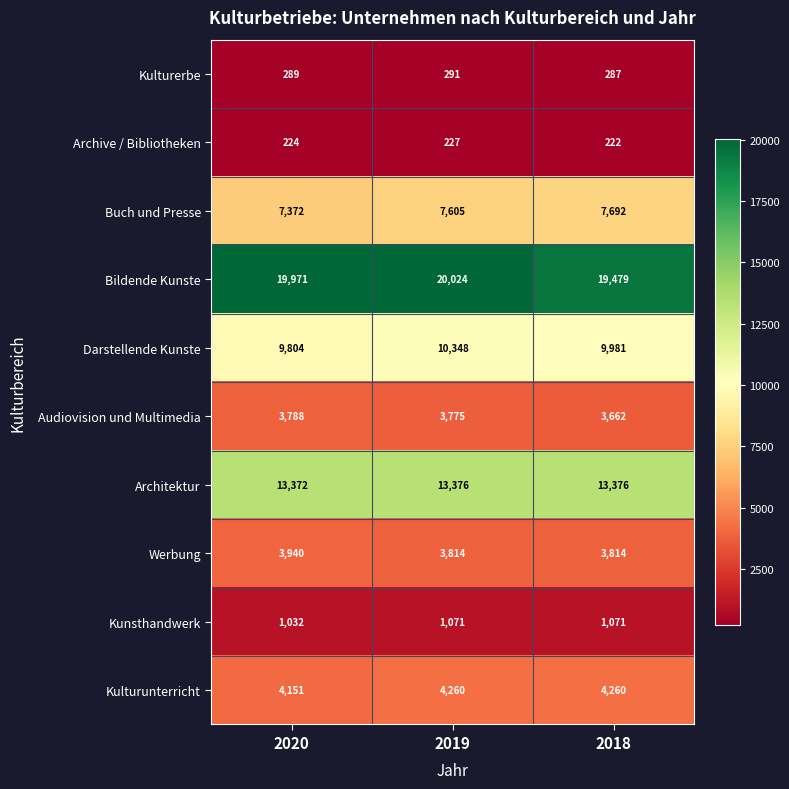

Reading left to right, list all the values displayed in this chart.

Kulturerbe: 2020=289	2019=291	2018=287
Archive / Bibliotheken: 2020=224	2019=227	2018=222
Buch und Presse: 2020=7372	2019=7605	2018=7692
Bildende Kunste: 2020=19971	2019=20024	2018=19479
Darstellende Kunste: 2020=9804	2019=10348	2018=9981
Audiovision und Multimedia: 2020=3788	2019=3775	2018=3662
Architektur: 2020=13372	2019=13376	2018=13376
Werbung: 2020=3940	2019=3814	2018=3814
Kunsthandwerk: 2020=1032	2019=1071	2018=1071
Kulturunterricht: 2020=4151	2019=4260	2018=4260